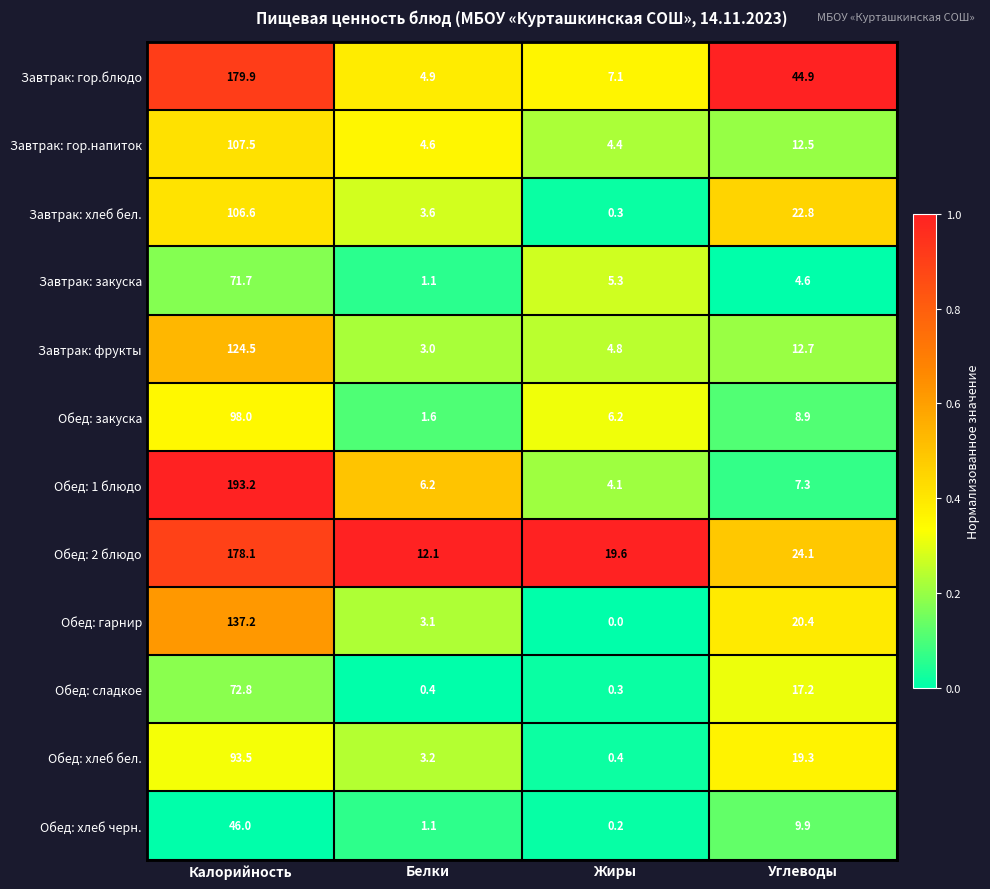

What is the difference between the maximum and minimum values in the Обед: сладкое series?

72.5